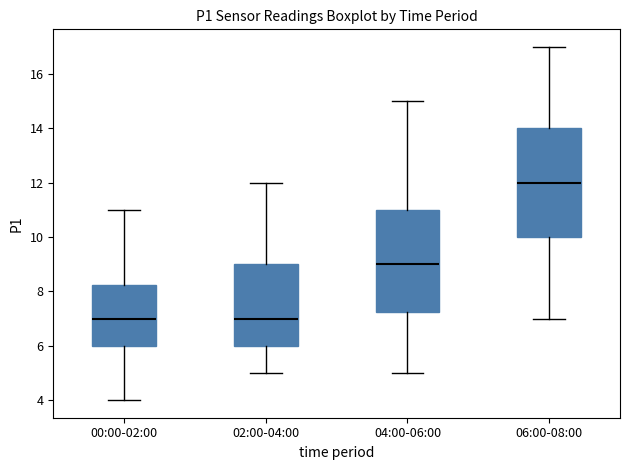

Reading left to right, read every box against the y-axis: the position of its median line, the range the box covers, and the ends of its whiskers. The values are not printed on the chart, so give them approximately, as read against the axis.

00:00-02:00: median 7.0, box 6.0 to 8.2, whiskers 4.0 to 11.0
02:00-04:00: median 7.0, box 6.0 to 9.0, whiskers 5.0 to 12.0
04:00-06:00: median 9.0, box 7.2 to 11.0, whiskers 5.0 to 15.0
06:00-08:00: median 12.0, box 10.0 to 14.0, whiskers 7.0 to 17.0